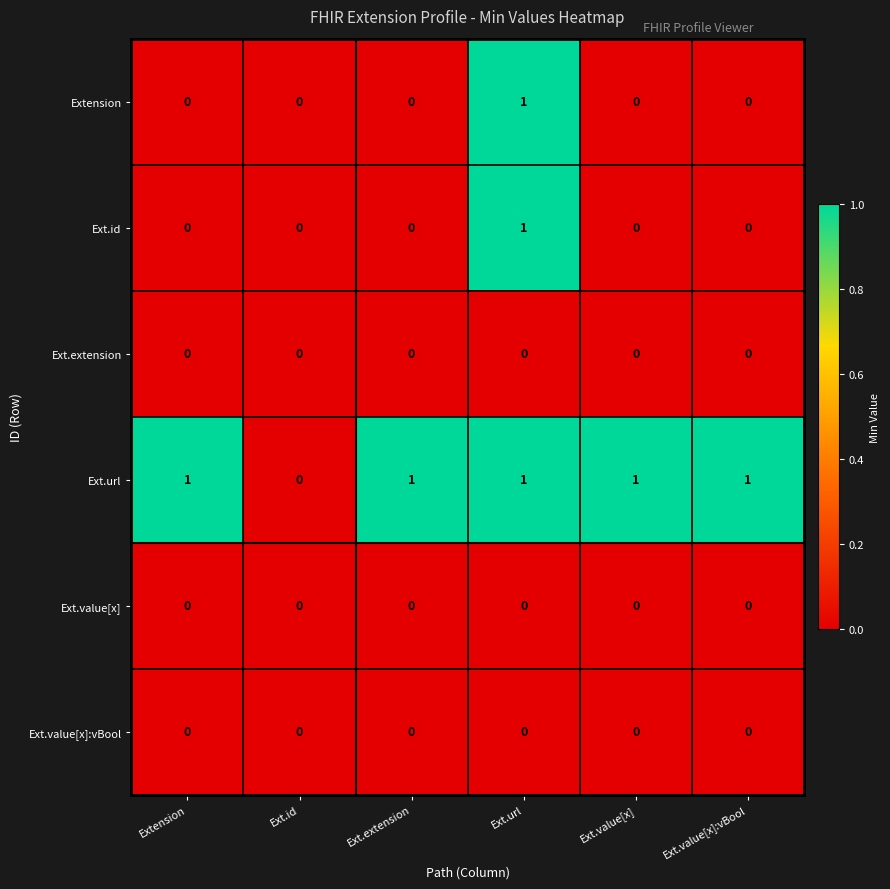

At which category is the sum across all series the highest?

Ext.url